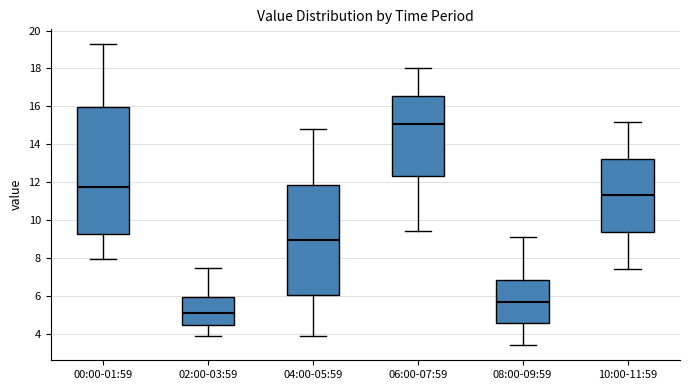

Reading left to right, read every box against the y-axis: the position of its median line, the range the box covers, and the ends of its whiskers. The values are not printed on the chart, so give them approximately, as read against the axis.

00:00-01:59: median 11.8, box 9.2 to 16.0, whiskers 8.0 to 19.2
02:00-03:59: median 5.2, box 4.4 to 6.0, whiskers 4.0 to 7.6
04:00-05:59: median 9.0, box 6.0 to 11.8, whiskers 4.0 to 14.8
06:00-07:59: median 15.0, box 12.4 to 16.6, whiskers 9.4 to 18.0
08:00-09:59: median 5.8, box 4.6 to 6.8, whiskers 3.4 to 9.2
10:00-11:59: median 11.4, box 9.4 to 13.2, whiskers 7.4 to 15.2